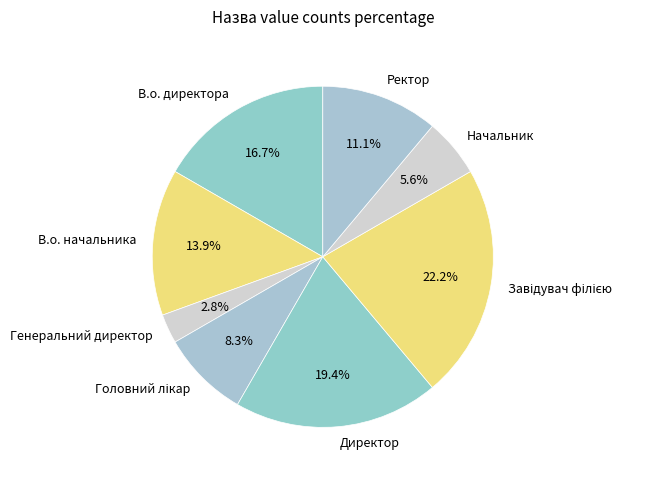

How many segments does this pie chart have?

8